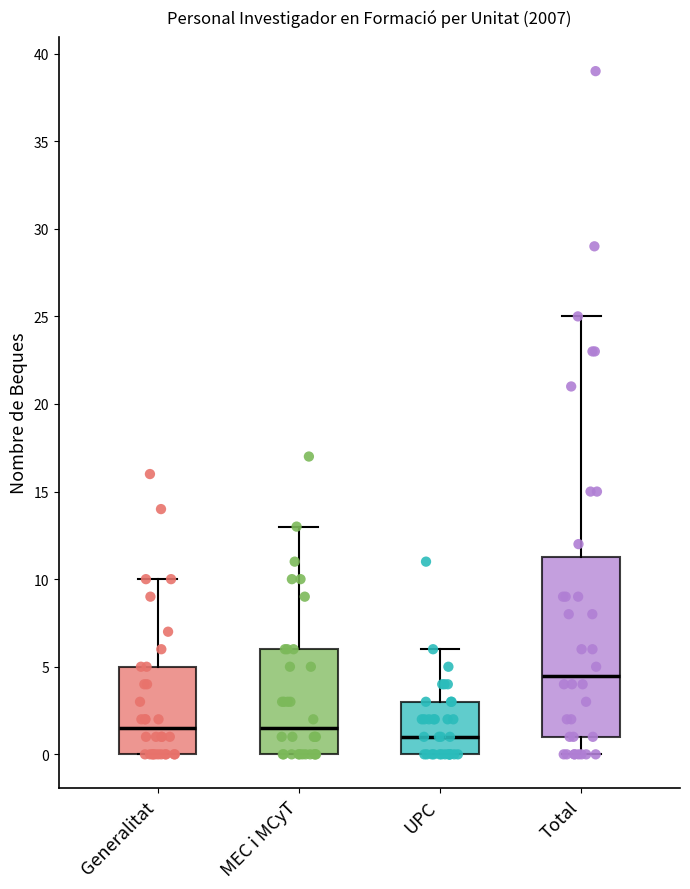

Which box is the tallest, from its lower edge to its upper edge?

Total